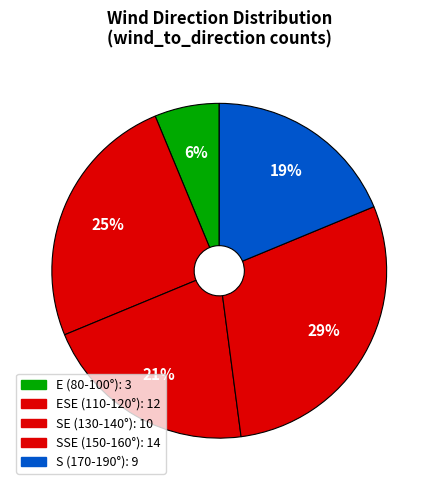

Count the number of slices in the pie.

5